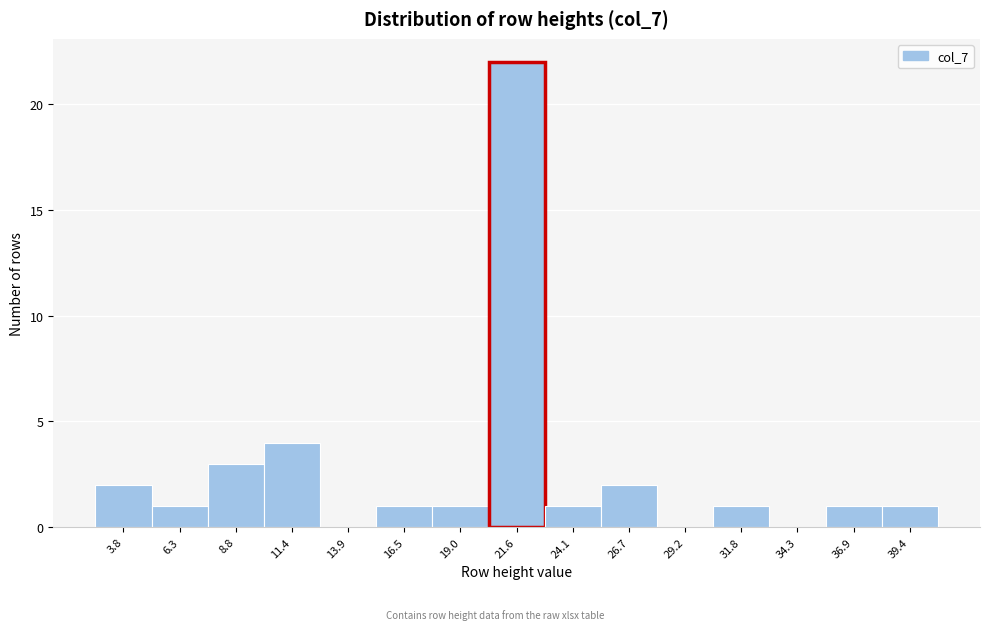

Reading left to right, list all the values displayed in this chart.

3.8=2	6.3=1	8.8=3	11.4=4	13.9=0	16.5=1	19.0=1	21.6=22	24.1=1	26.7=2	29.2=0	31.8=1	34.3=0	36.9=1	39.4=1